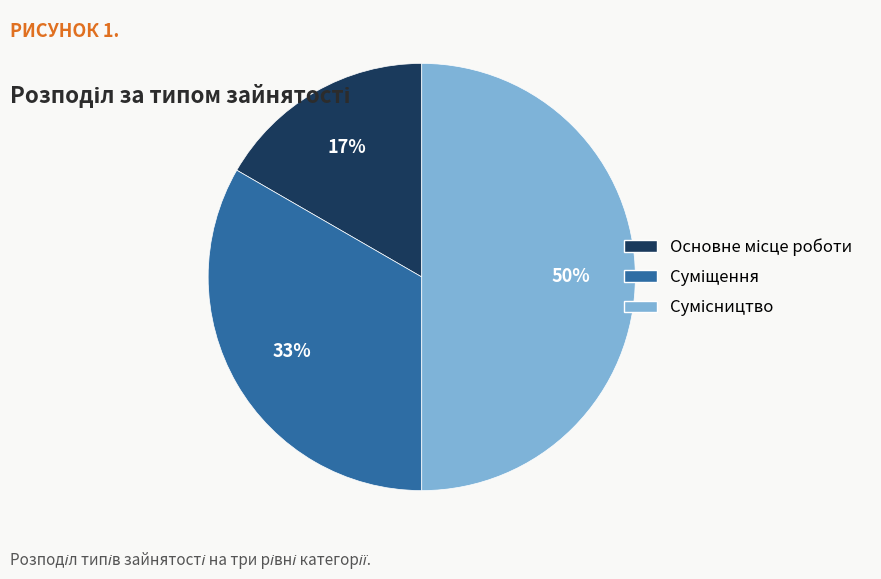

To the nearest percent, what is the average slice percentage?

33%